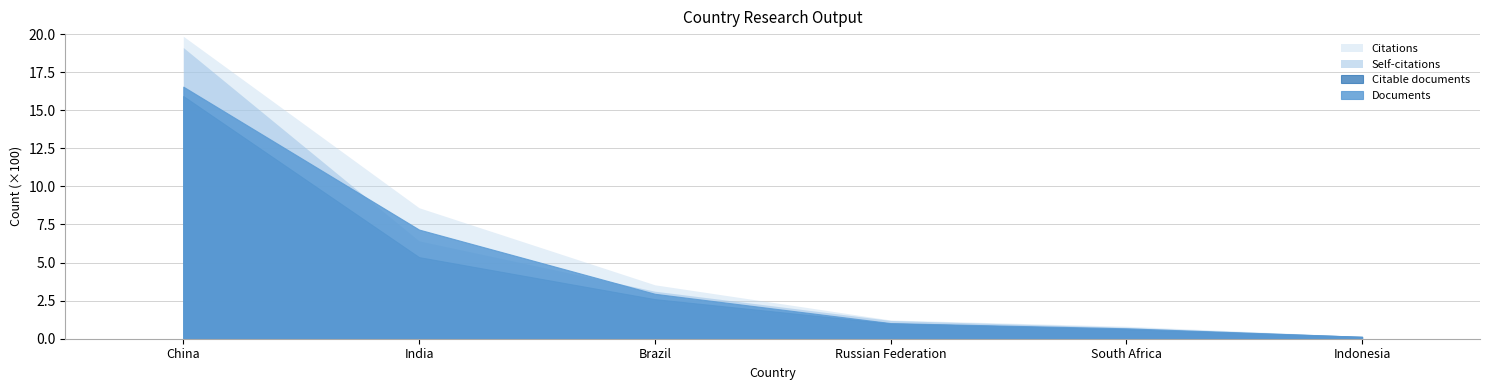

Is the value of Documents at India greater than the value of Citations at South Africa?

Yes